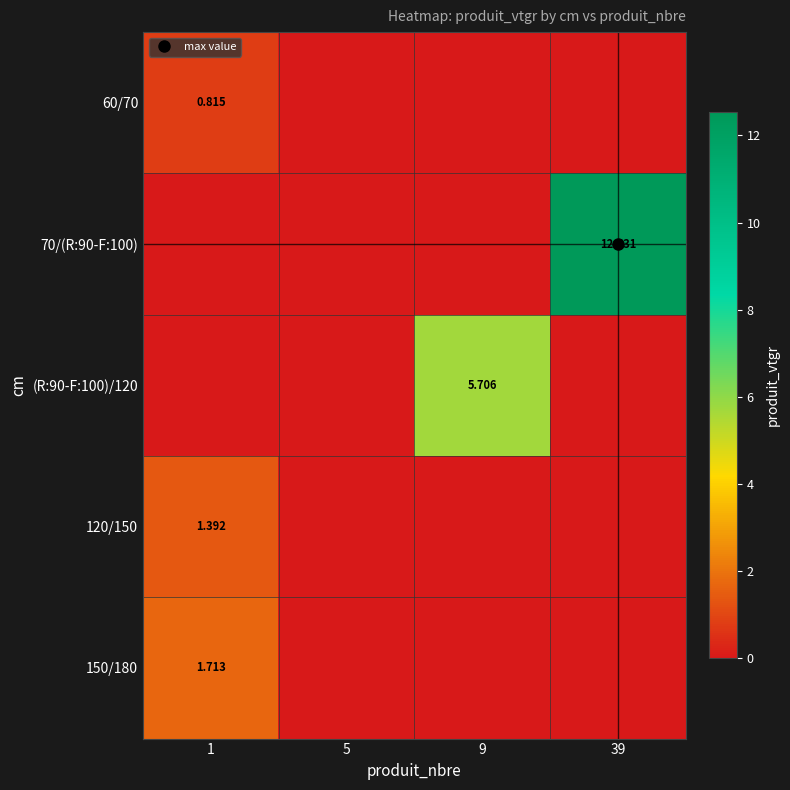

Which series has the largest total across all categories?

70/(R:90-F:100)